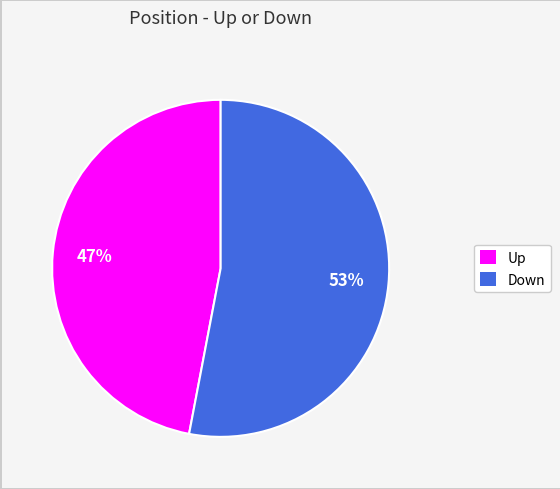

Does any single category account for the majority?

Yes